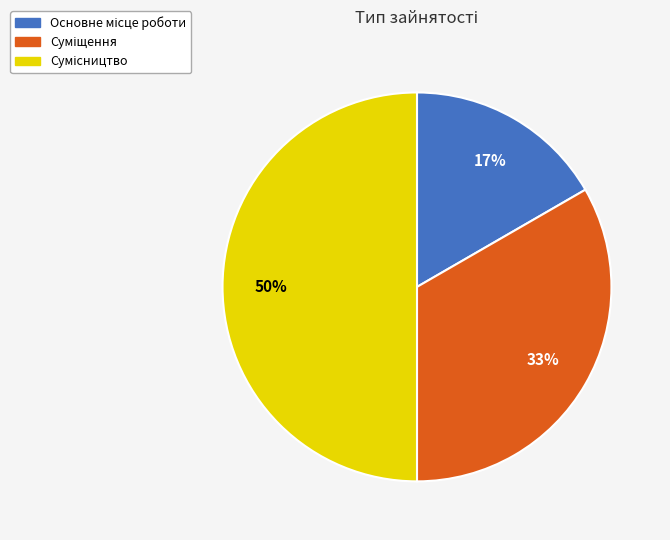

To the nearest percent, what is the difference between the largest and smallest slice percentages?

33%